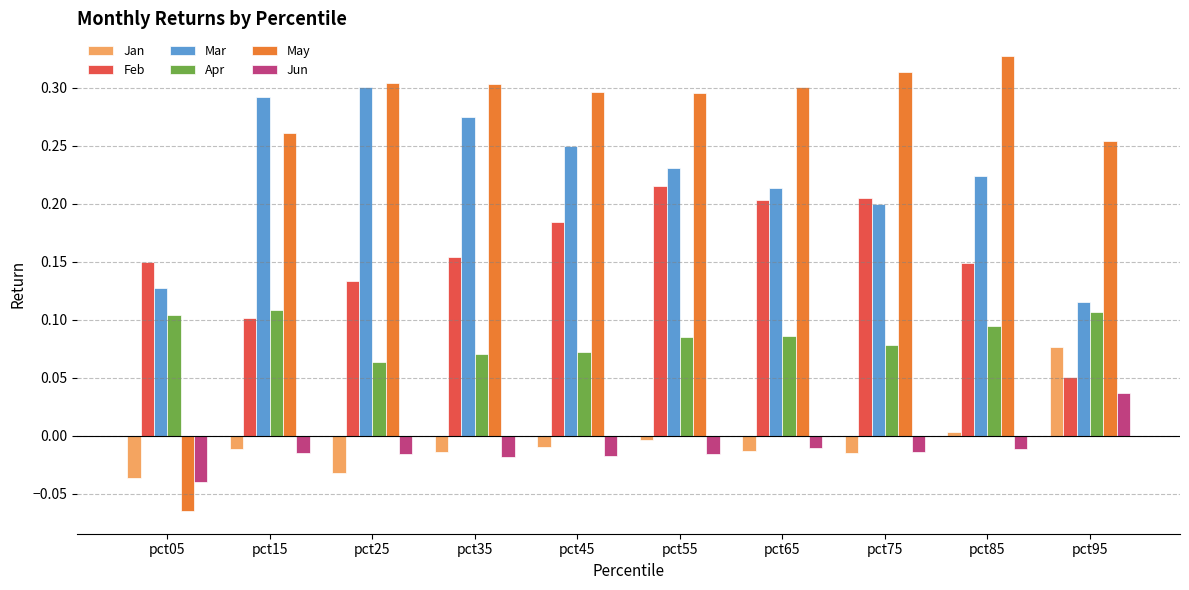

The value of Mar at pct95 is 0.1. True or false?

True